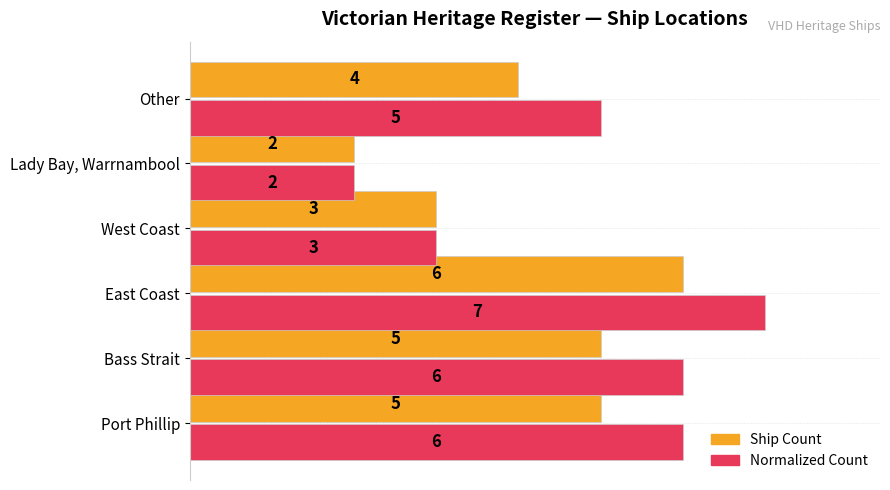

At which label does Ship Count reach its peak?

East Coast